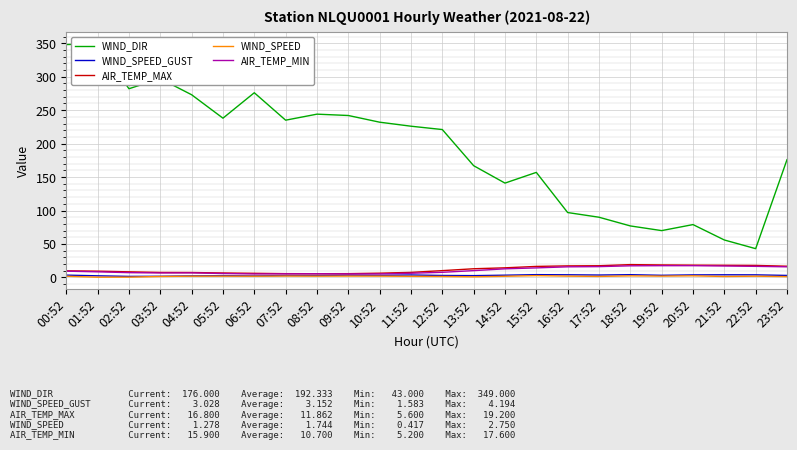

Reading left to right, list all the values displayed in this chart.

WIND_DIR: 348.0	349.0	282.0	297.0	273.0	238.0	276.0	235.0	244.0	242.0	232.0	226.0	221.0	167.0	141.0	157.0	97.0	90.0	77.0	70.0	79.0	56.0	43.0	176.0
WIND_SPEED_GUST: 3.5	2.4	1.6	1.8	2.4	2.7	2.3	2.9	2.9	3.4	3.1	3.7	3.0	2.7	3.4	4.2	4.0	3.6	4.1	3.2	3.8	4.0	3.9	3.0
AIR_TEMP_MAX: 9.9	9.4	8.4	7.5	7.4	6.7	6.2	5.7	5.6	5.7	6.4	7.6	10.2	13.0	14.4	16.5	17.3	17.5	19.2	18.7	18.4	18.2	18.0	16.8
WIND_SPEED: 1.8	0.4	0.5	1.5	1.9	2.0	1.9	2.1	2.0	2.1	2.0	1.7	1.5	1.0	1.8	2.8	2.0	1.6	2.4	2.0	2.4	1.4	1.9	1.3
AIR_TEMP_MIN: 9.4	8.4	7.2	6.7	6.8	5.9	5.2	5.4	5.5	5.3	5.3	6.3	7.7	10.2	12.9	14.3	15.9	16.2	17.4	17.6	17.6	17.1	16.6	15.9